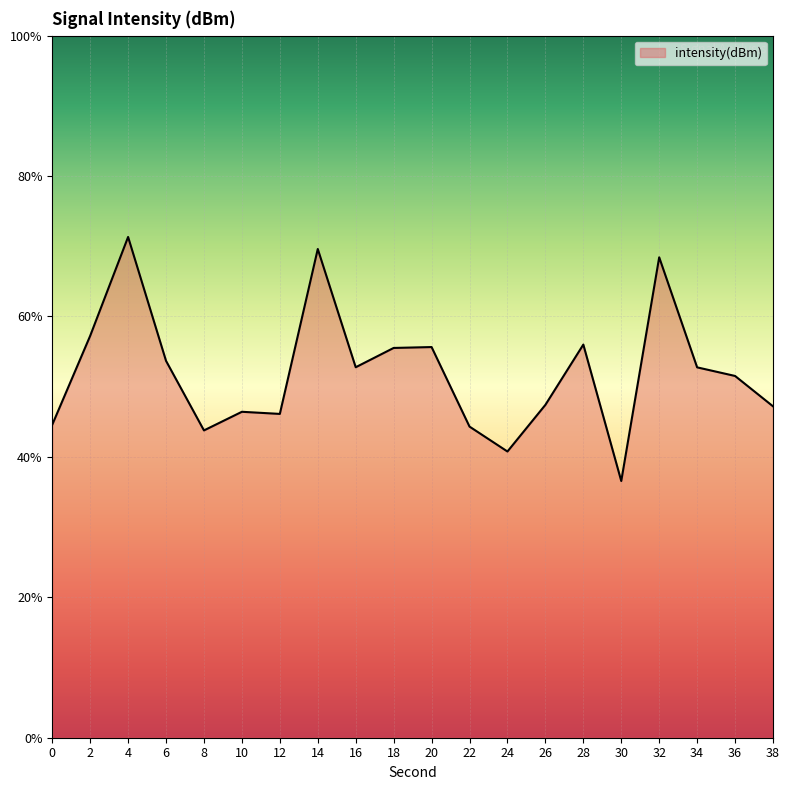

Where is the first local maximum?

4